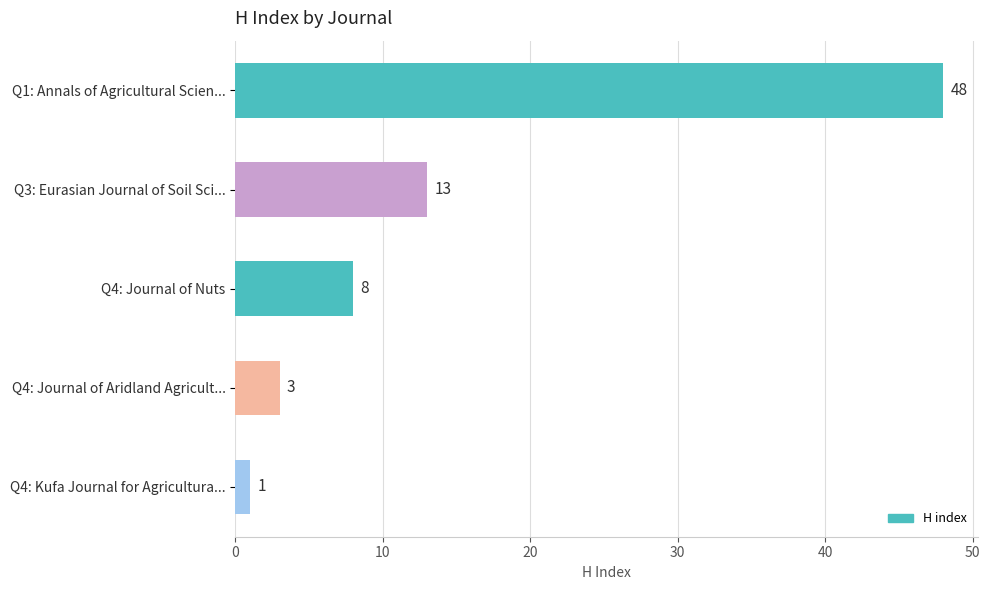

What is the smallest value displayed?

1